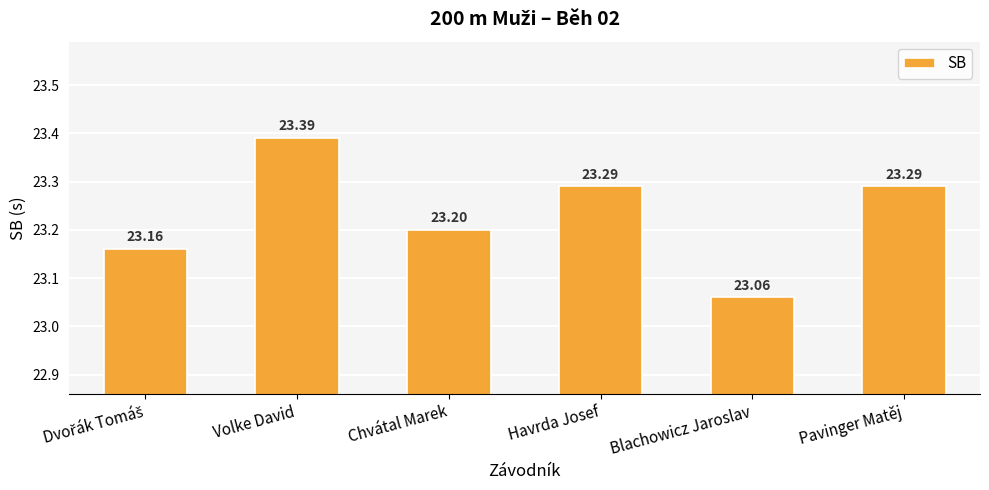

Where is the data nearest to the value 23?

Blachowicz Jaroslav